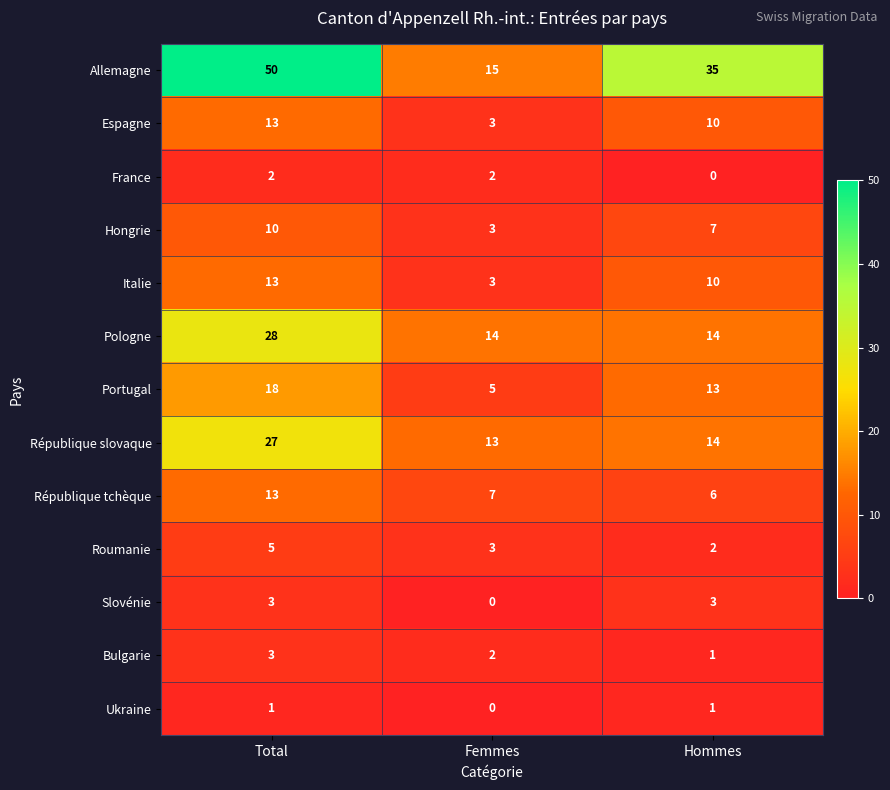

Is it true that Roumanie equals 2 at Hommes?

True